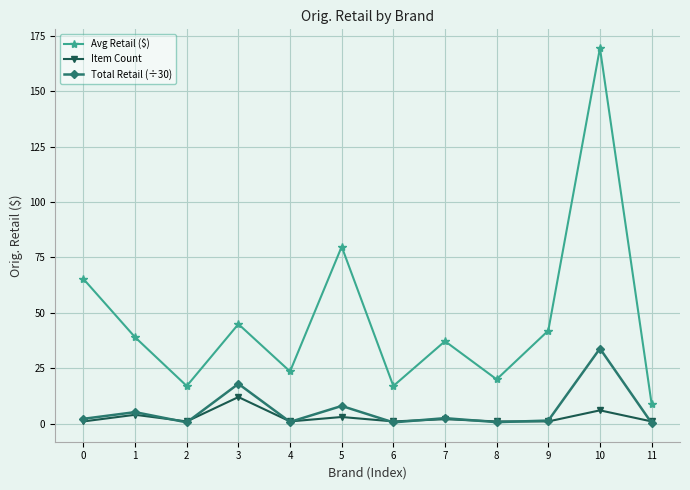

Does the chart have visible grid lines?

Yes